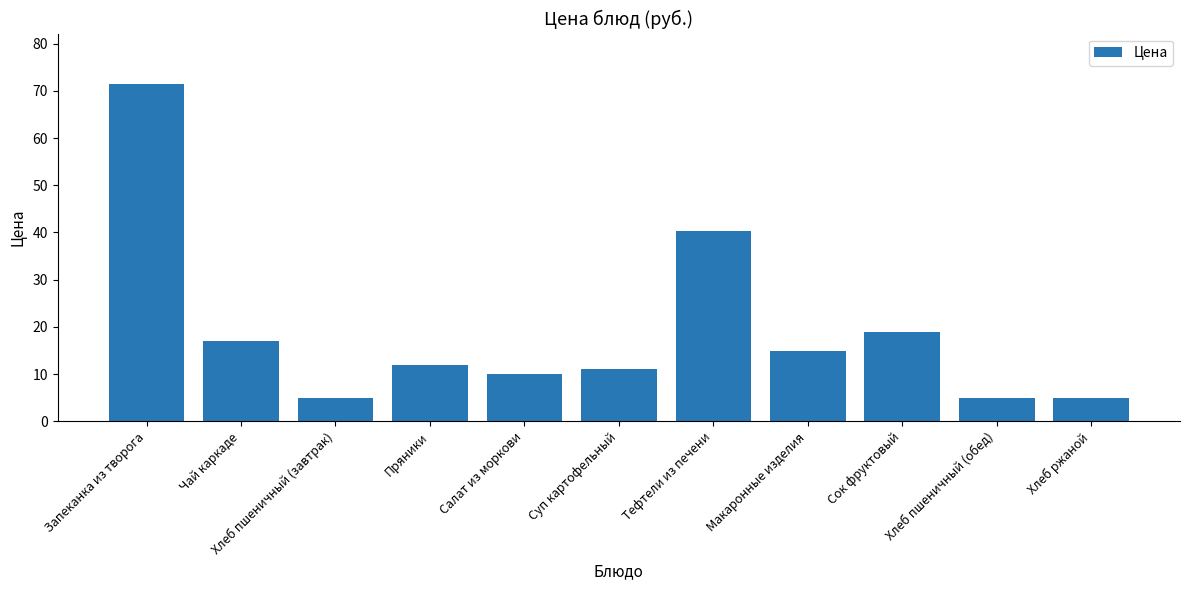

True or false: the data shows 15.0 at Макаронные изделия.

True